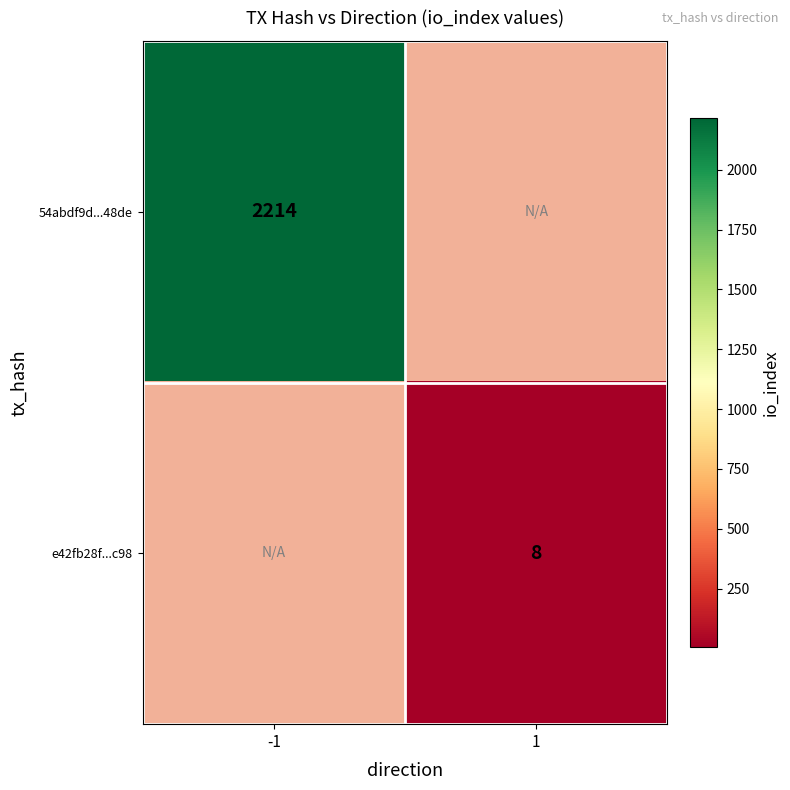

Is the value of e42fb28f...c98 at 1 greater than the value of 54abdf9d...48de at -1?

No